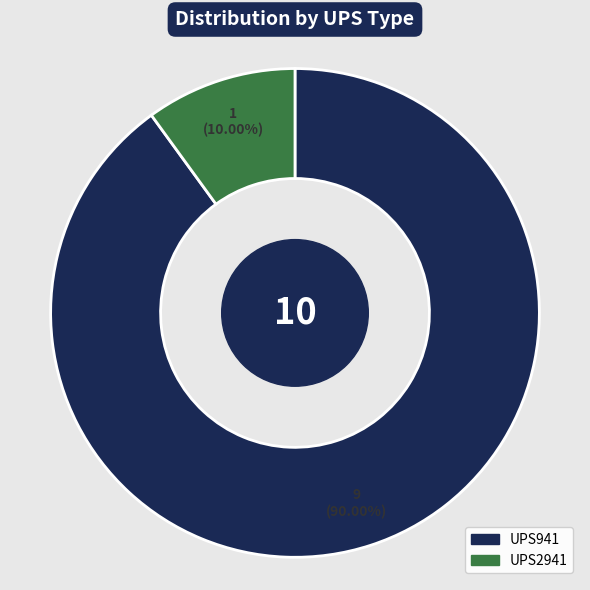

Which slice is the largest?

UPS941